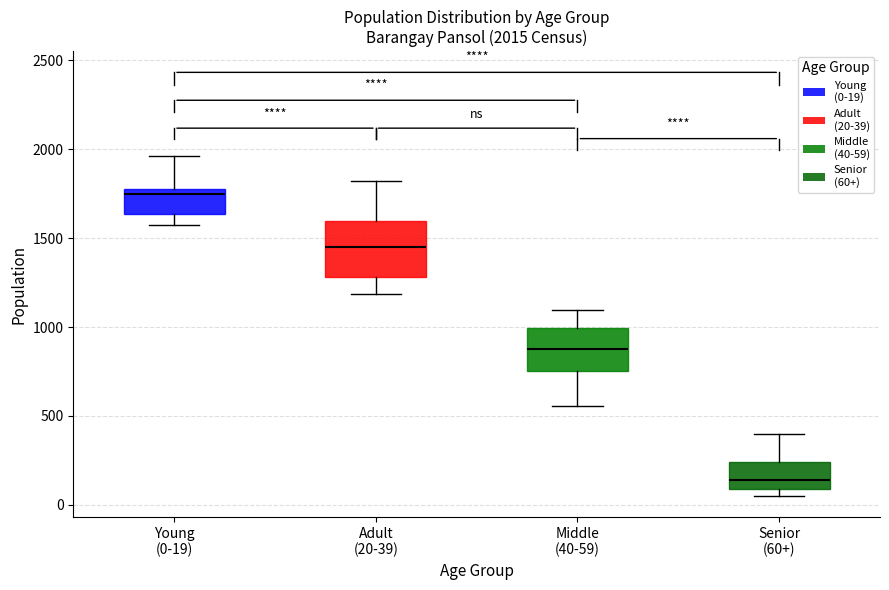

Which box is the tallest, from its lower edge to its upper edge?

Adult (20-39)